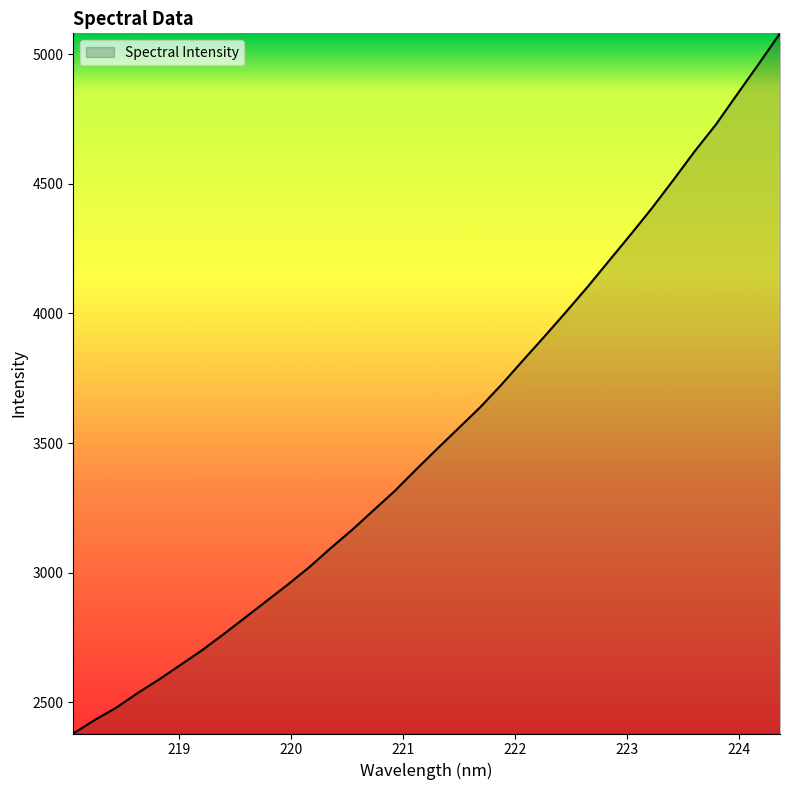

How many lines are shown in the chart?

1